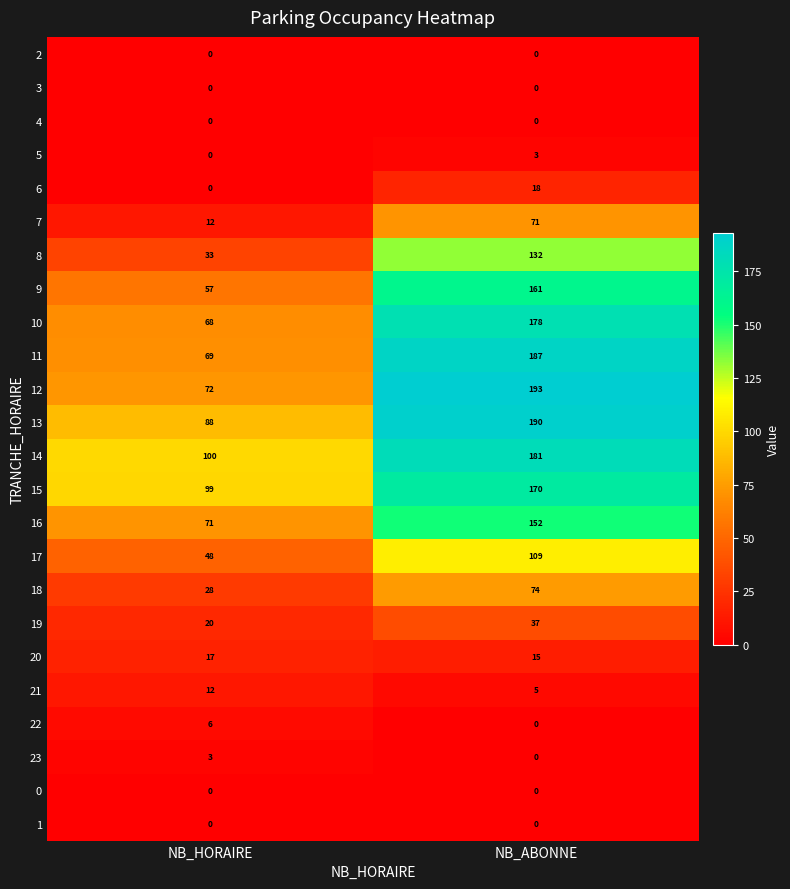

Which series has the largest total across all categories?

14